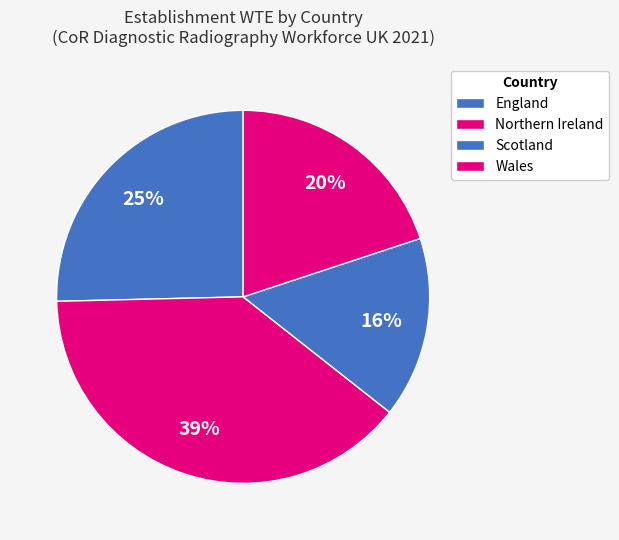

How much of the chart is everything except England?

74.6%